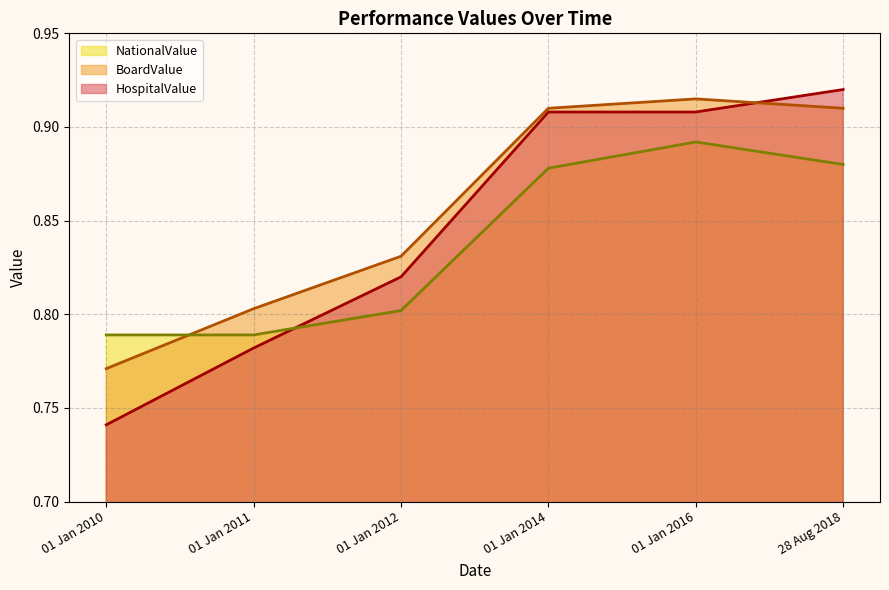

Reading left to right, transcribe all the data shown in this chart.

HospitalValue: 01 Jan 2010=0.7	01 Jan 2011=0.8	01 Jan 2012=0.8	01 Jan 2014=0.9	01 Jan 2016=0.9	28 Aug 2018=0.9
BoardValue: 01 Jan 2010=0.8	01 Jan 2011=0.8	01 Jan 2012=0.8	01 Jan 2014=0.9	01 Jan 2016=0.9	28 Aug 2018=0.9
NationalValue: 01 Jan 2010=0.8	01 Jan 2011=0.8	01 Jan 2012=0.8	01 Jan 2014=0.9	01 Jan 2016=0.9	28 Aug 2018=0.9